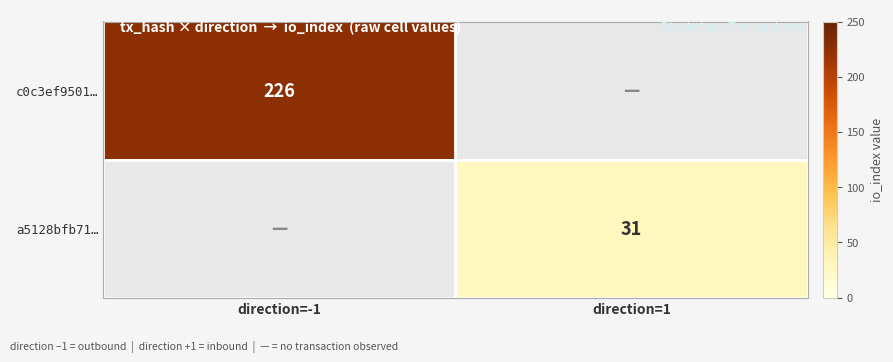

True or false: a5128bfb71… has a value of 16.4 at direction=1.

False